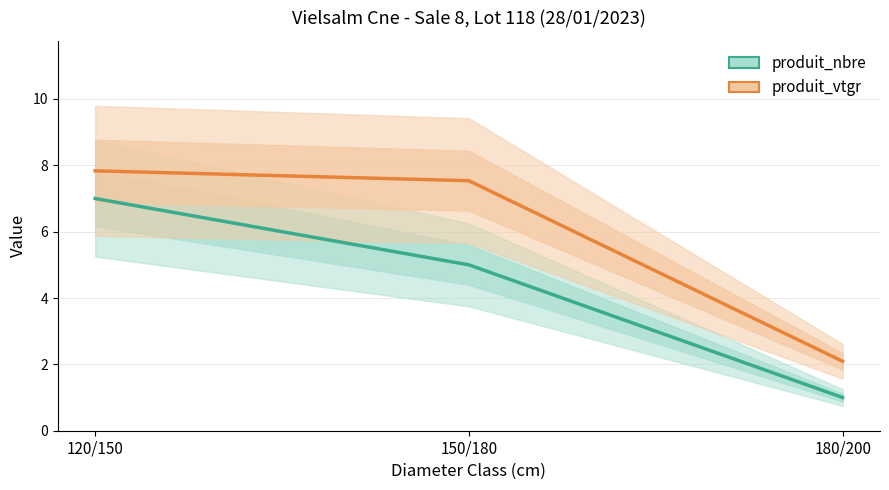

At how many categories does at least one series exceed 6?

2